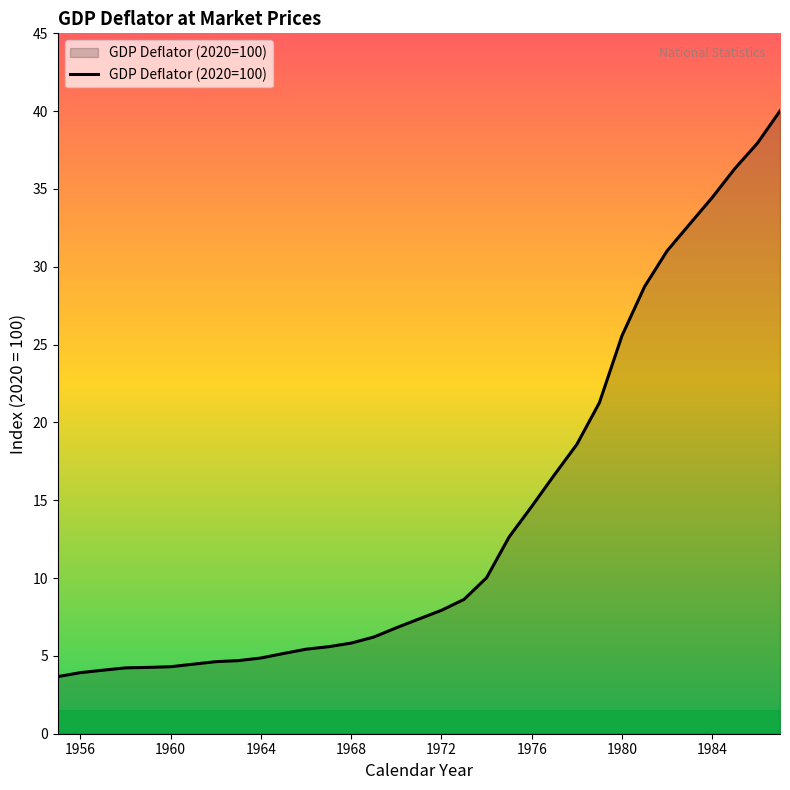

What is the maximum value shown in the chart?

40.0